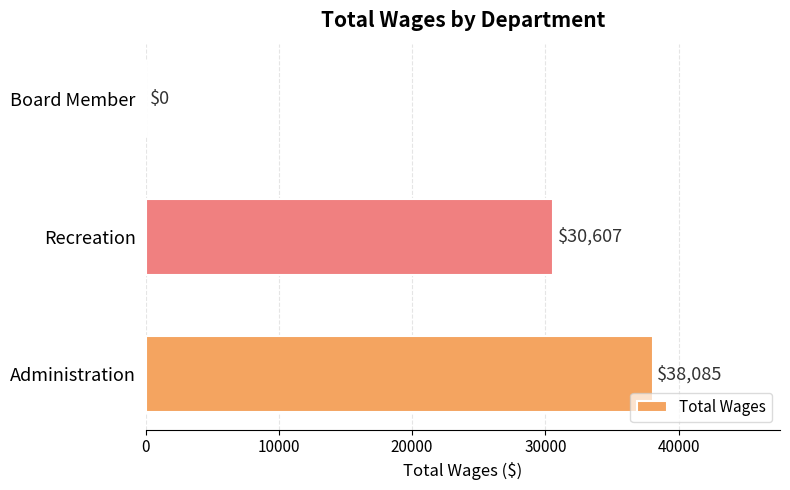

Reading bottom to top, transcribe all the data shown in this chart.

Administration=38085	Recreation=30607	Board Member=0